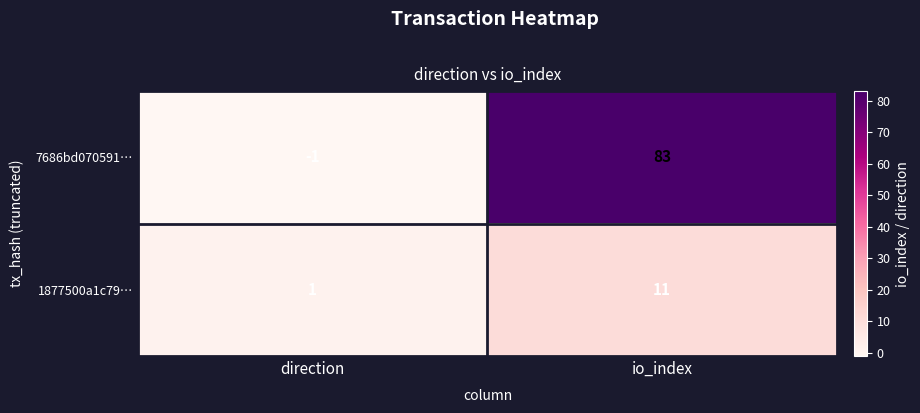

The 1877500a1c79… series shows 2 at direction. True or false?

False